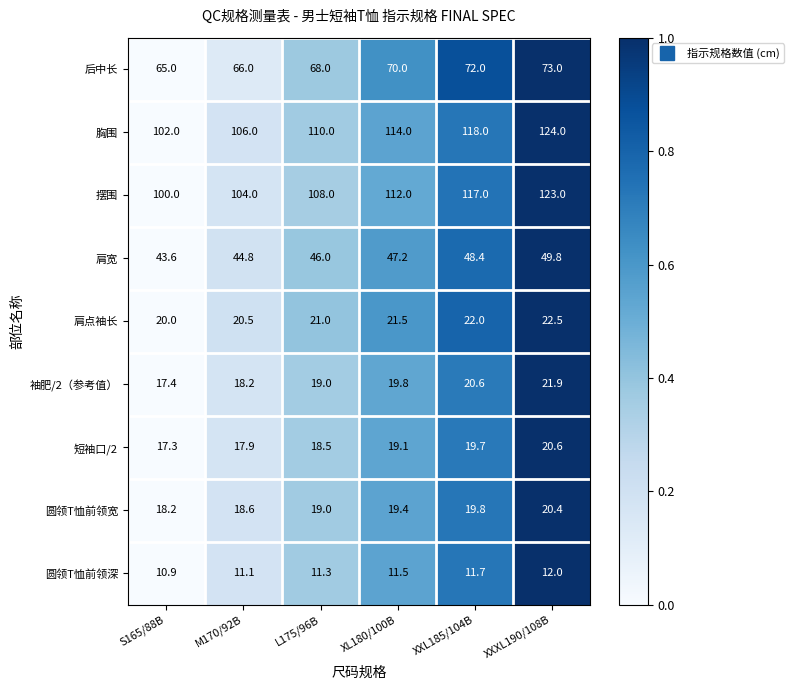

What is the maximum value shown in the chart?

124.0